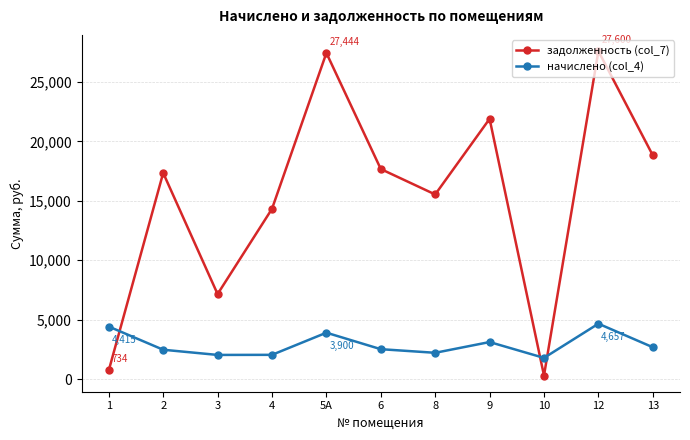

What position from the right is 4?

8